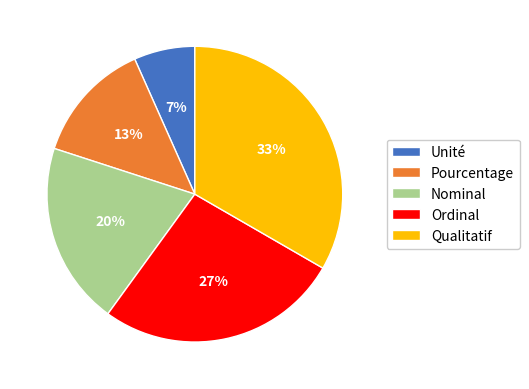

To the nearest percent, what portion does Pourcentage represent?

13%